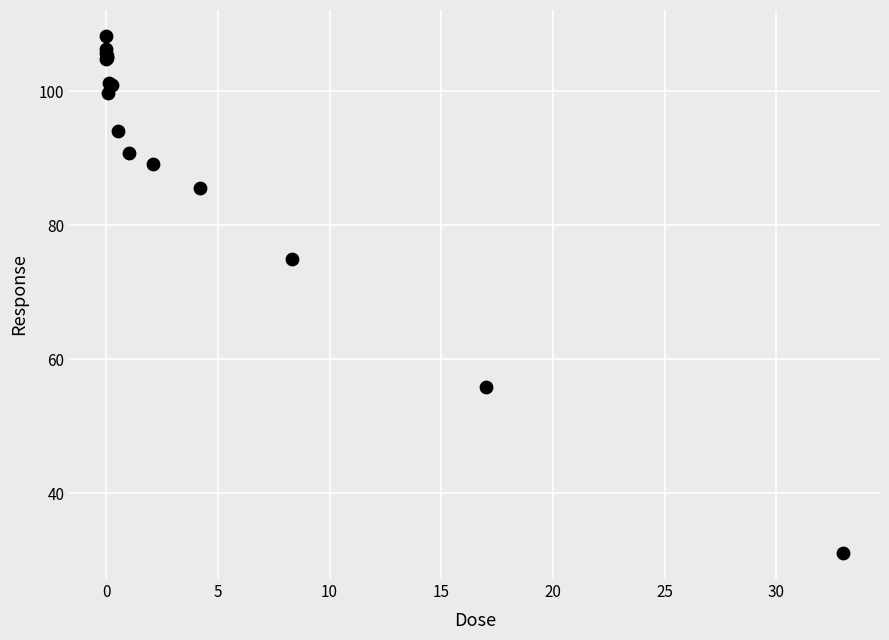

What Y value in the scatter plot is closest to 69?

75.0